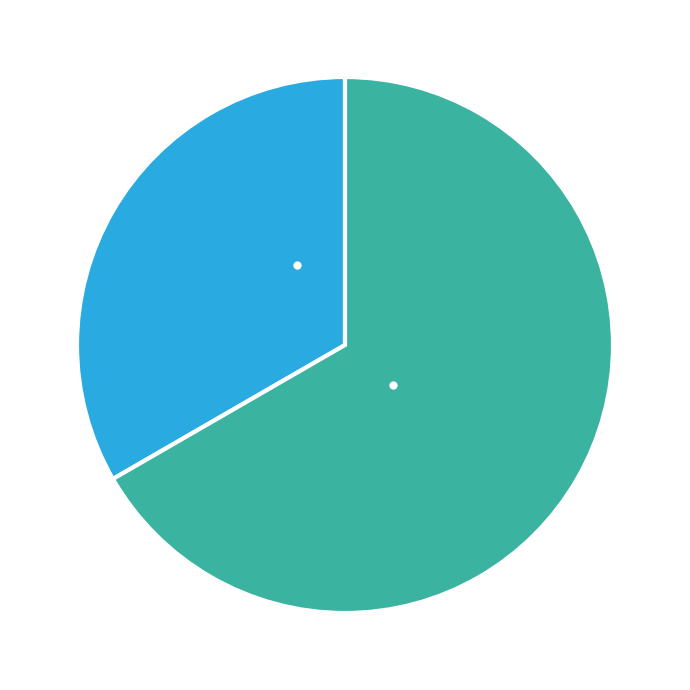

To the nearest percent, what is the average slice percentage?

50%